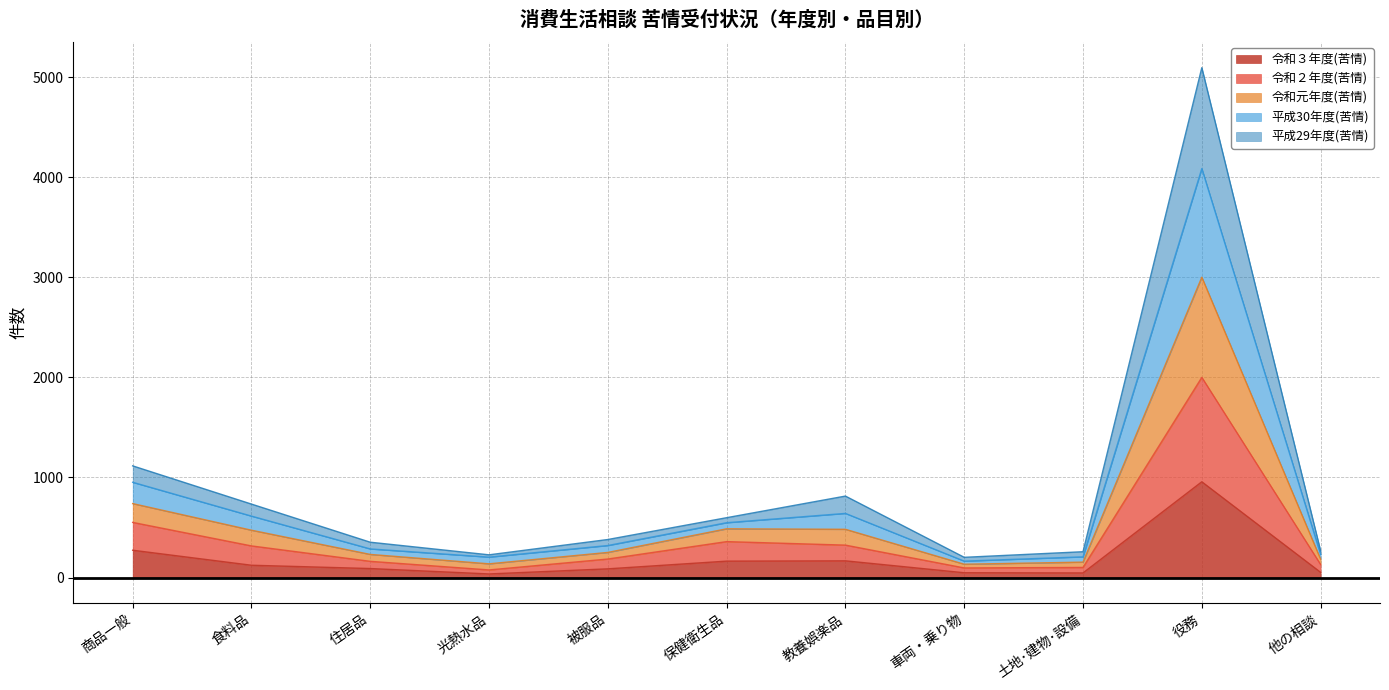

What is the label of the 11th point from the right?

商品一般